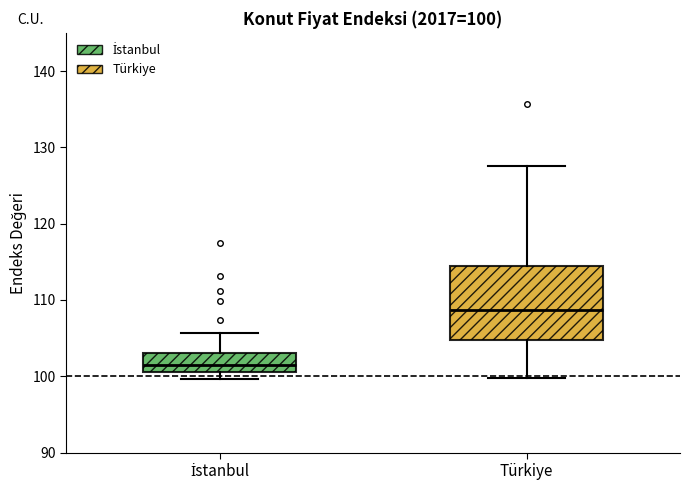

Which box has the highest median line?

Türkiye